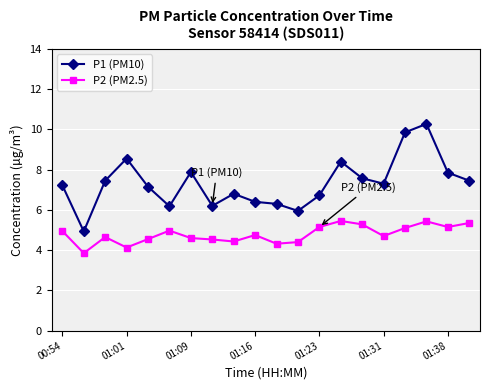

Rank the series by their average value, from lowest to highest.

P2 (PM2.5), P1 (PM10)